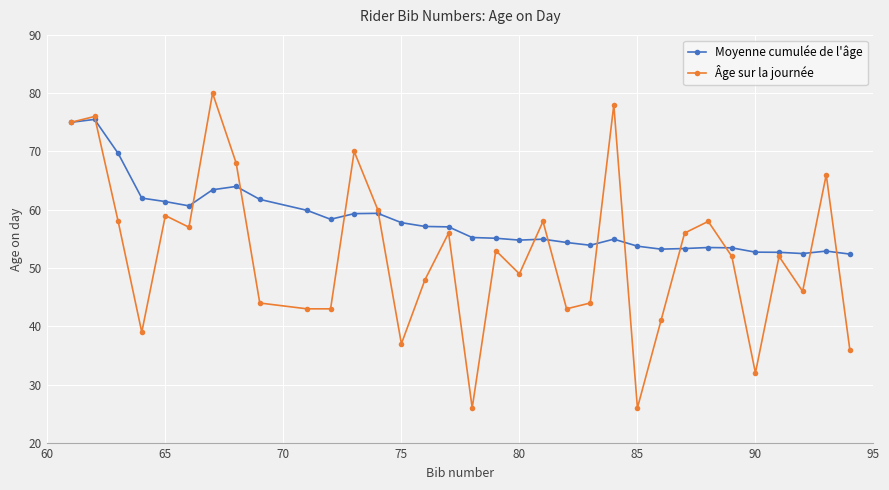

How many data points does each series have?

33